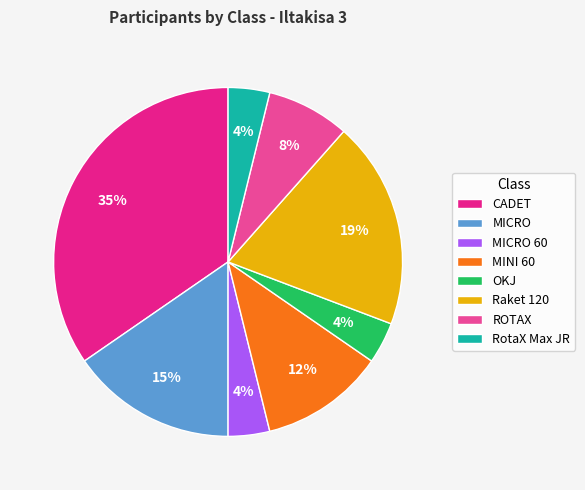

Count the number of slices in the pie.

8